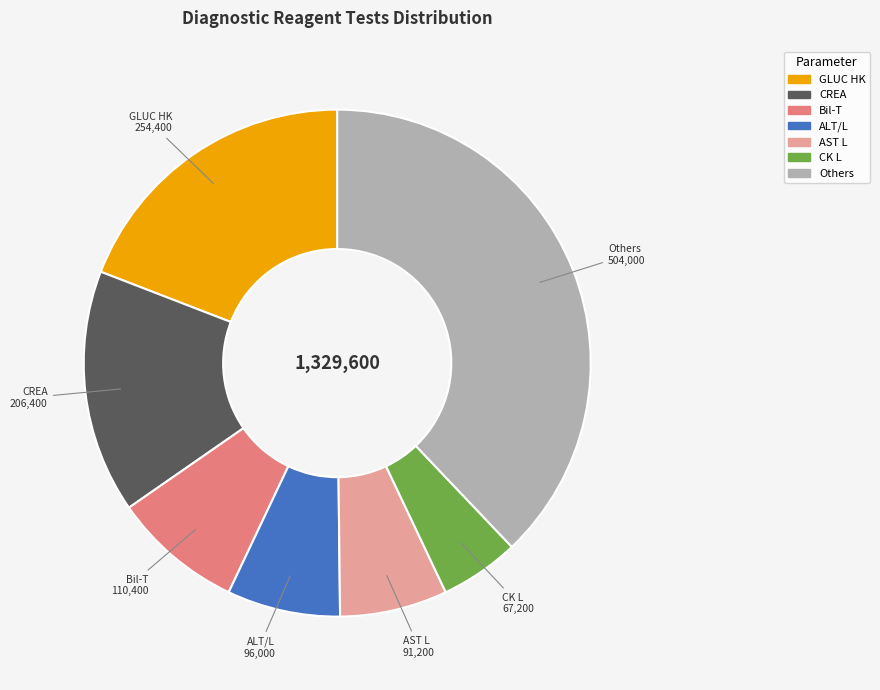

Does any single category account for the majority?

No